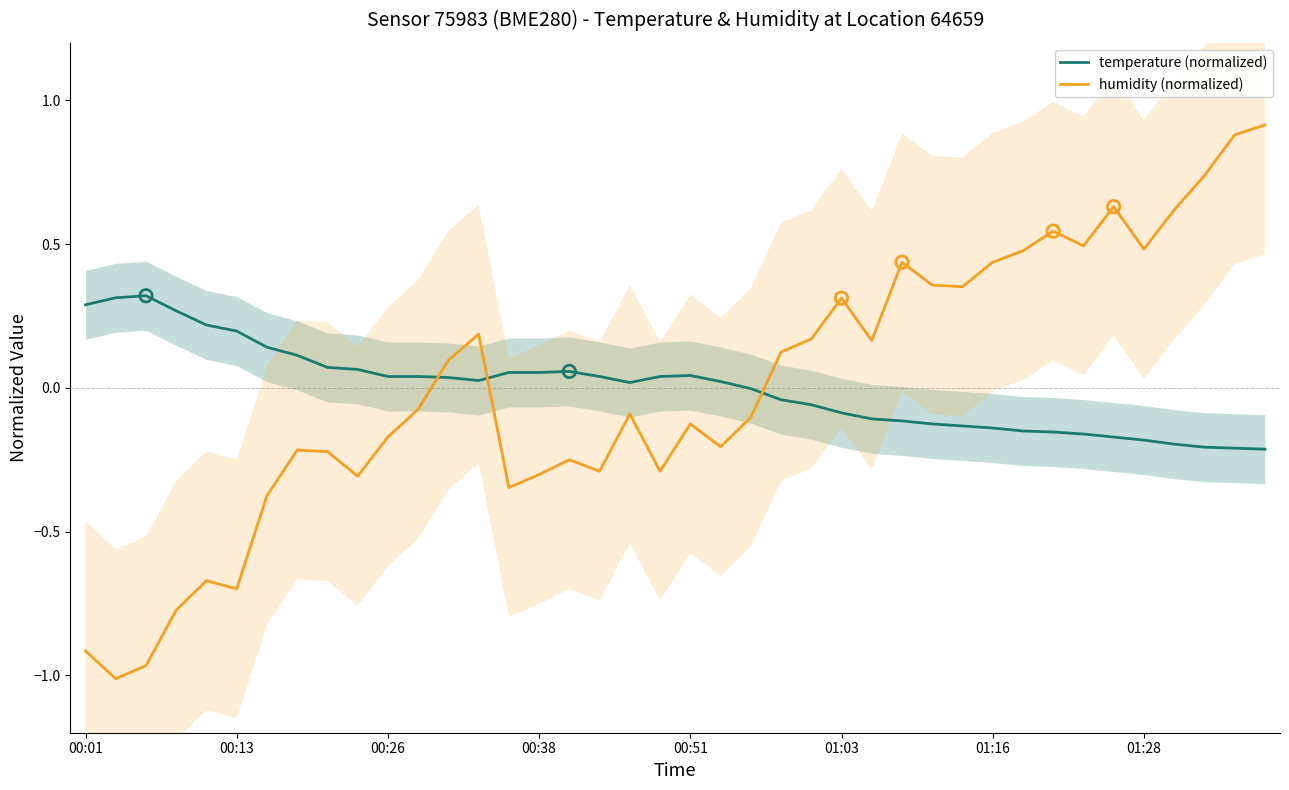

Is the value of humidity (normalized) at 39 greater than the value of temperature (normalized) at 14?

Yes